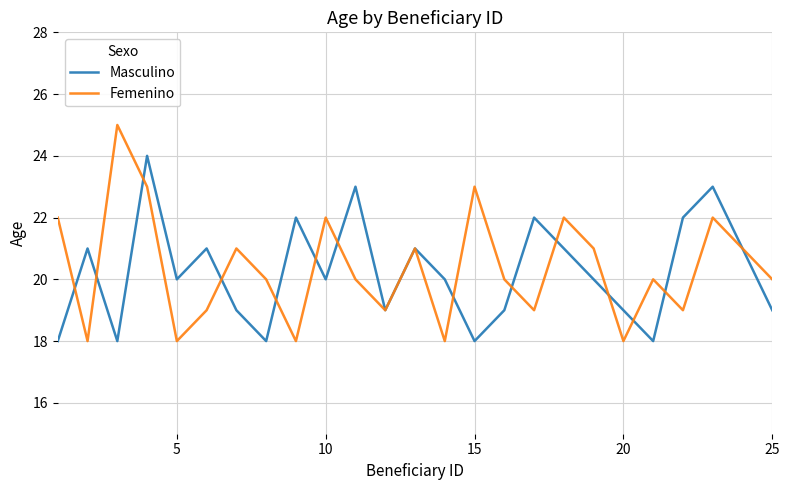

Which series has the largest range (max minus min)?

Femenino